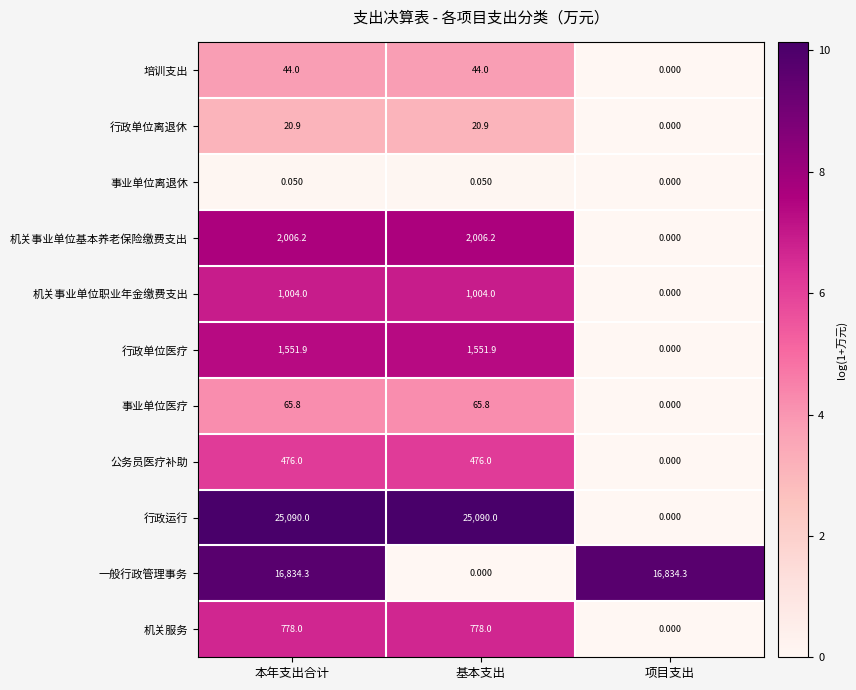

What is the greatest value displayed?

25090.0